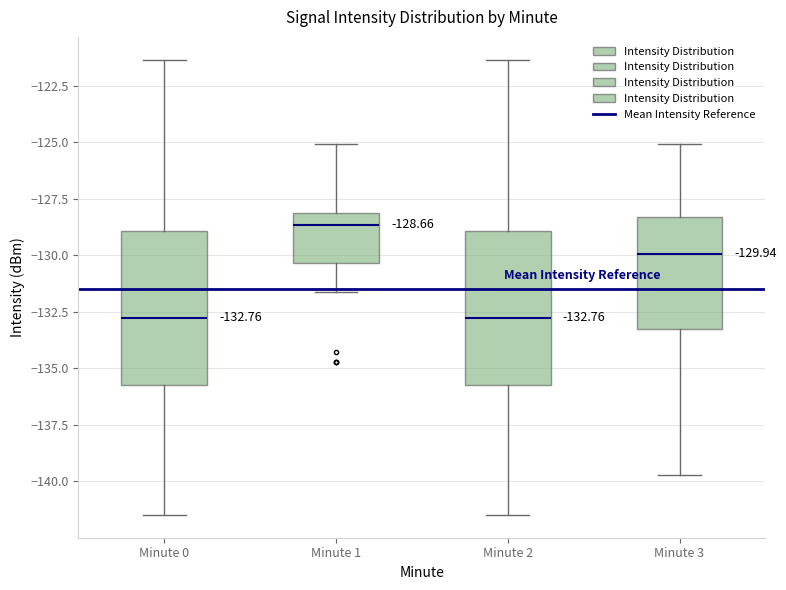

Which box has the highest median line?

Minute 1